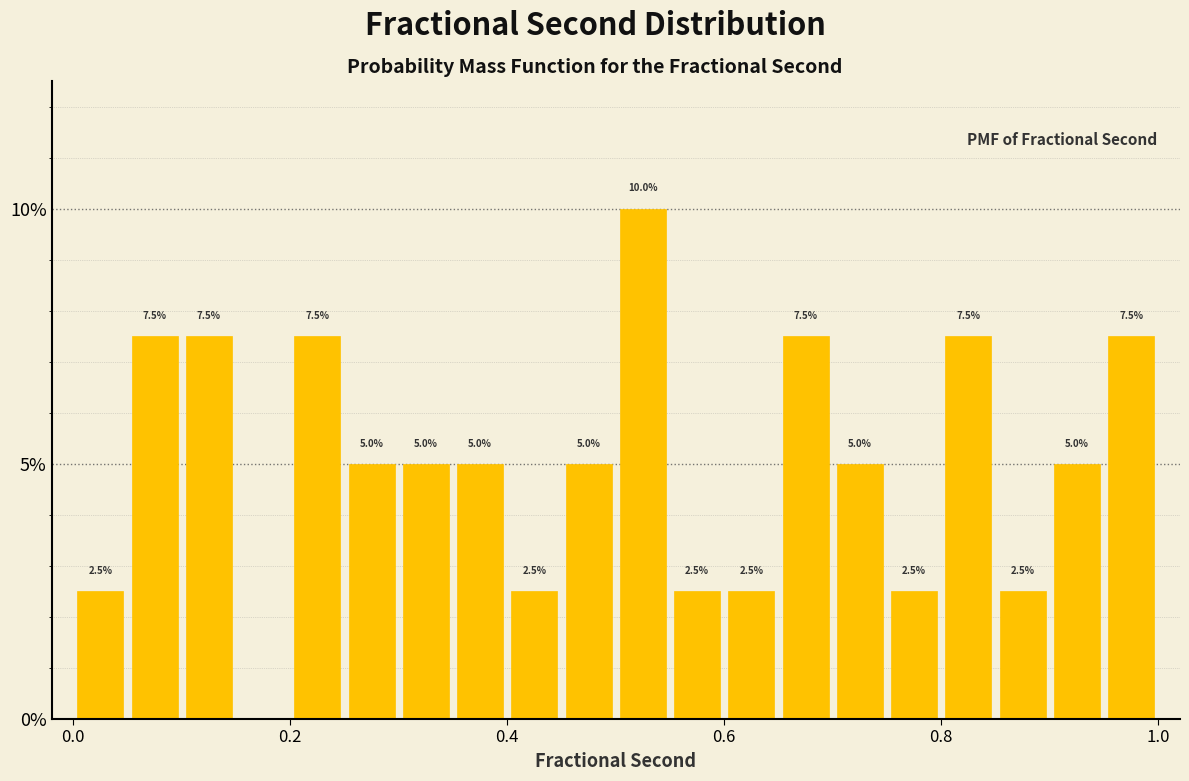

Read against the x-axis, roughly where is the centre of the tallest bar?

0.52